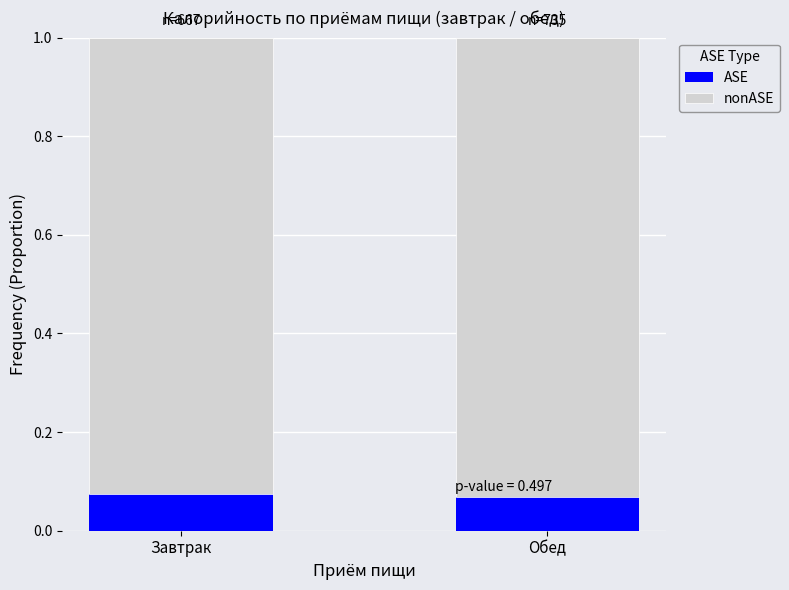

How many categories are shown in the chart?

2